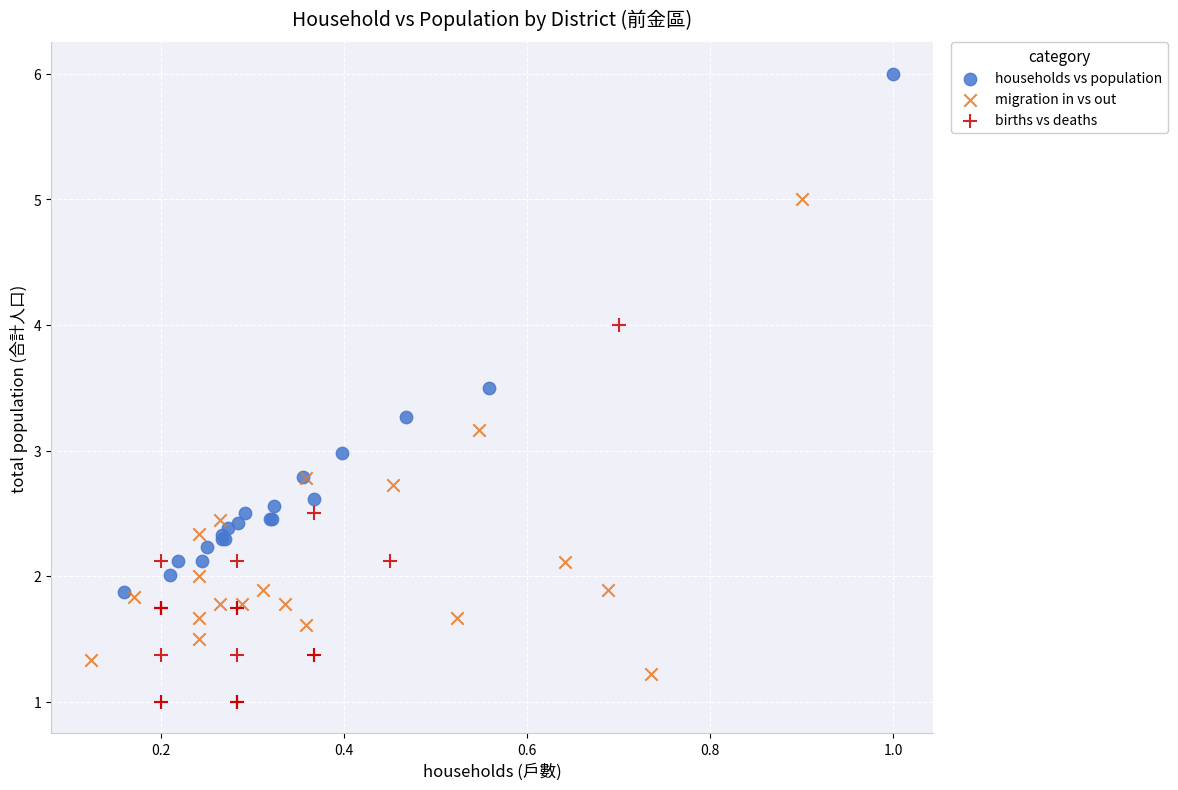

Which series has the largest Y range (max minus min)?

households vs population